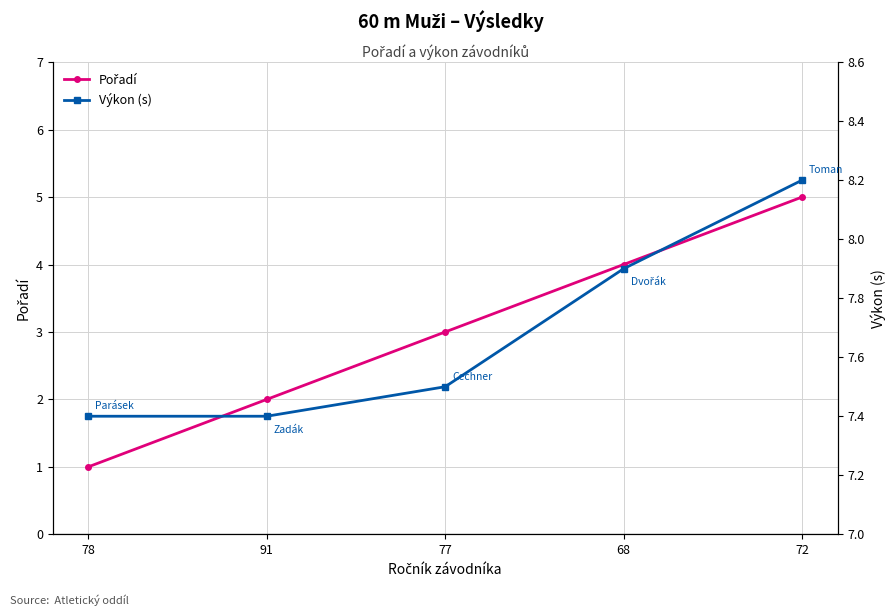

What is the difference between the second highest and second lowest values in the Pořadí series?

2.0